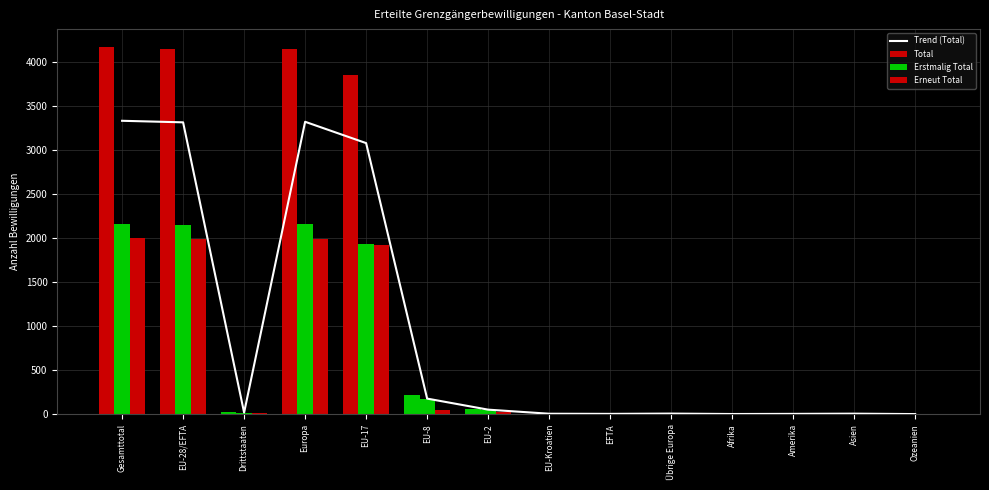

Which category has the lowest value in the Erstmalig Total series?

Afrika